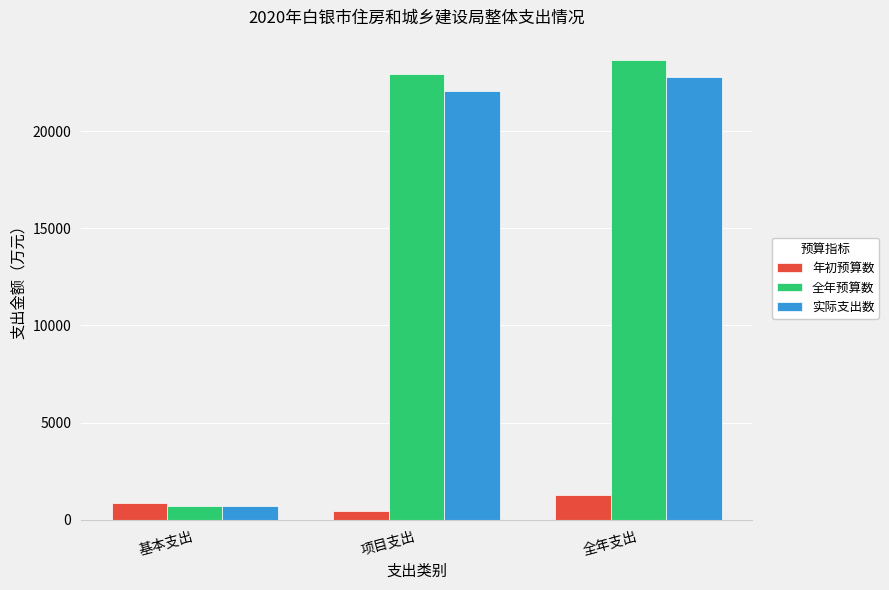

At how many categories does at least one series exceed 14862?

2